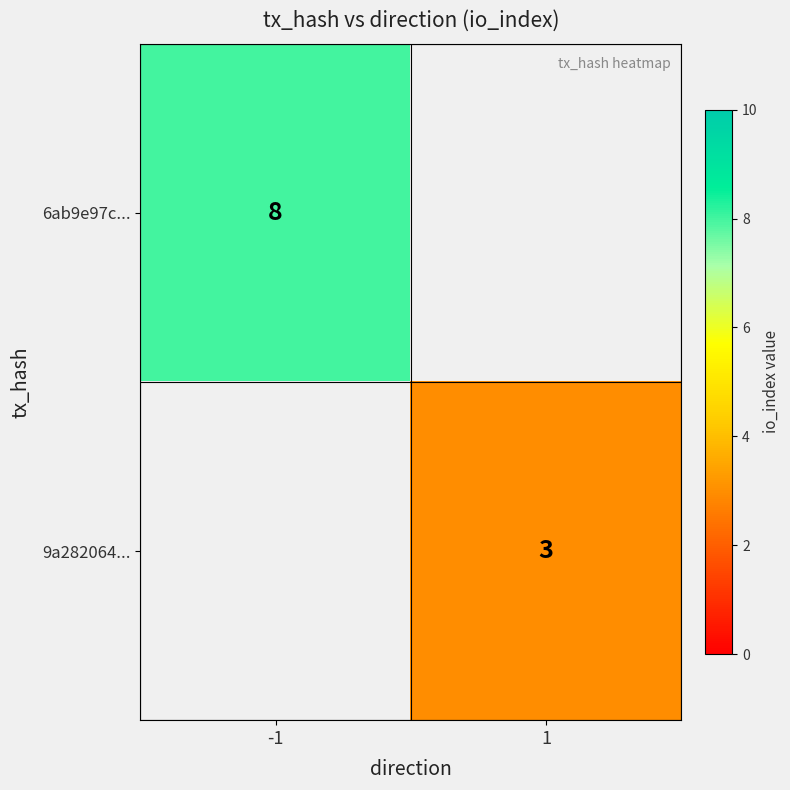

List the labels in order of 9a282064... value, largest first.

1, -1